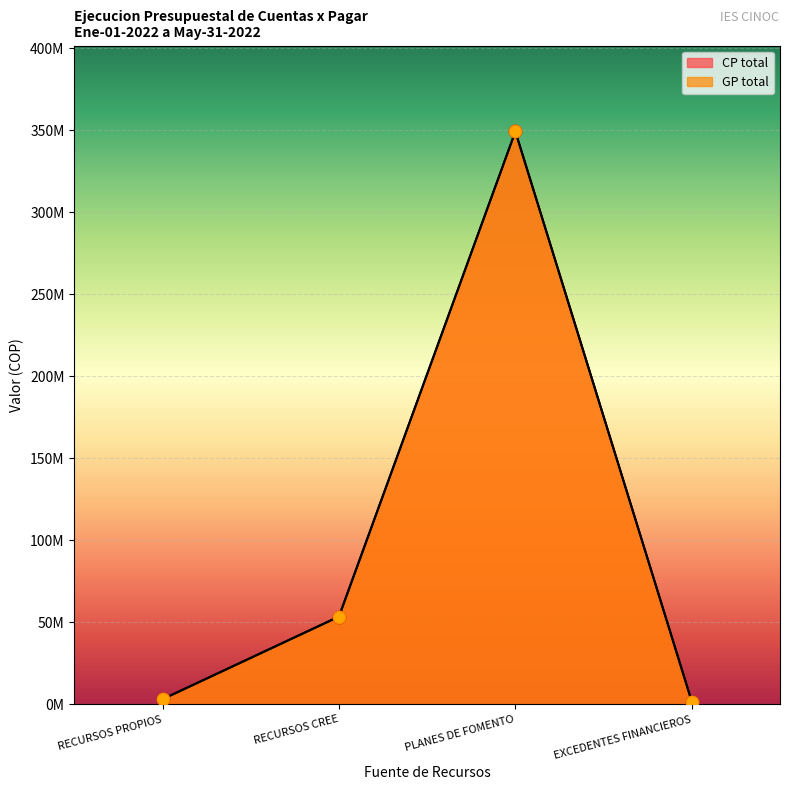

What are all the series names shown in the legend?

CP total, GP total